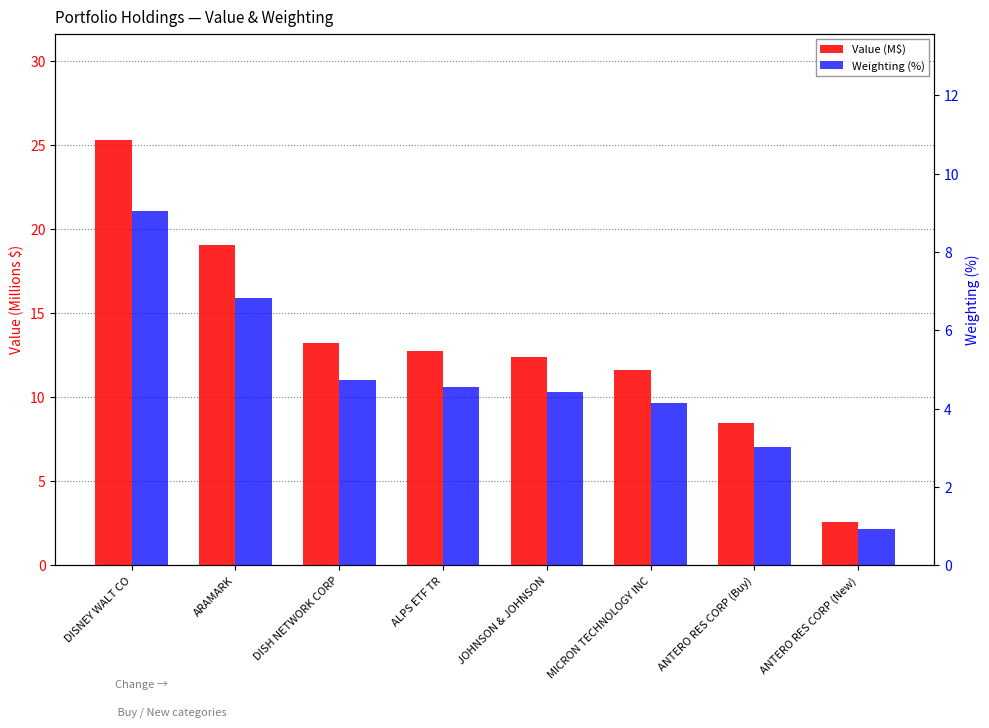

What is the difference between the highest and lowest values at MICRON TECHNOLOGY INC?

7.5